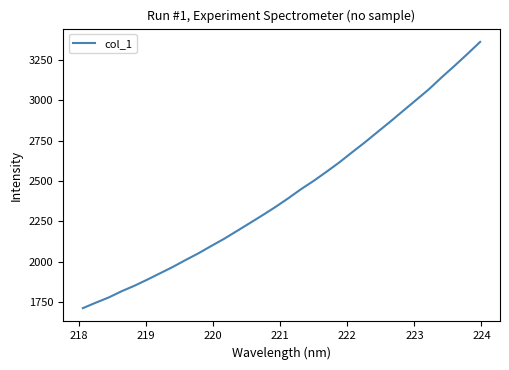

What is the maximum value shown in the chart?

3361.0